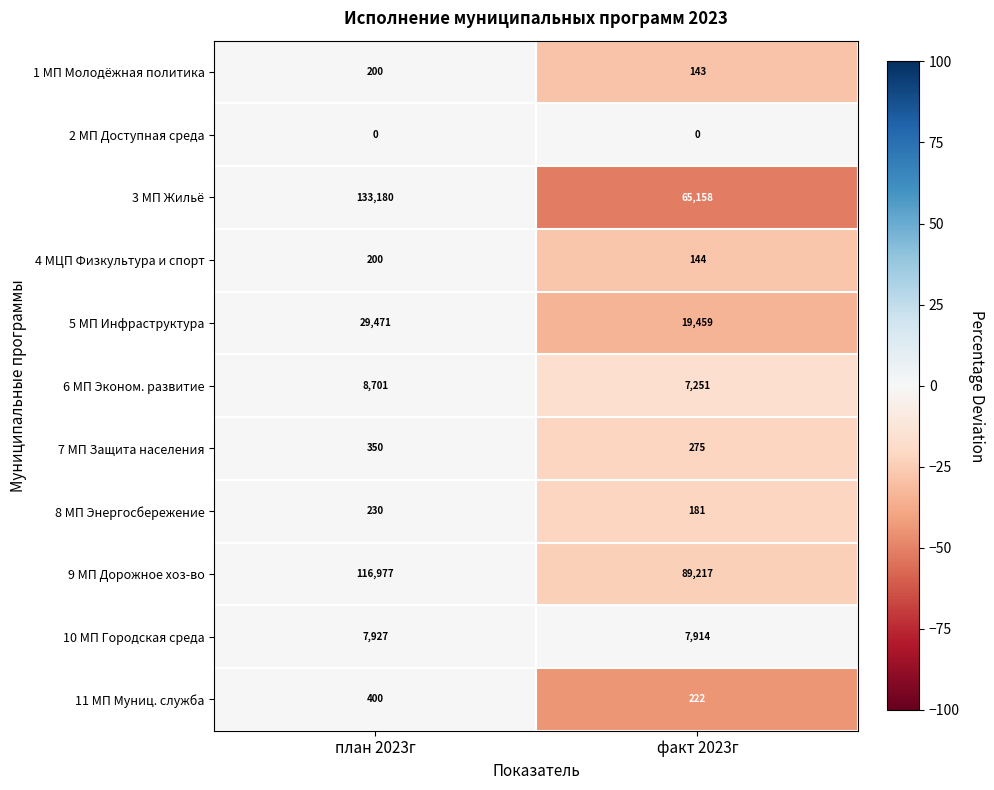

Rank the series at факт 2023г from highest to lowest value.

9 МП Дорожное хоз-во, 3 МП Жильё, 5 МП Инфраструктура, 10 МП Городская среда, 6 МП Эконом. развитие, 7 МП Защита населения, 11 МП Муниц. служба, 8 МП Энергосбережение, 4 МЦП Физкультура и спорт, 1 МП Молодёжная политика, 2 МП Доступная среда